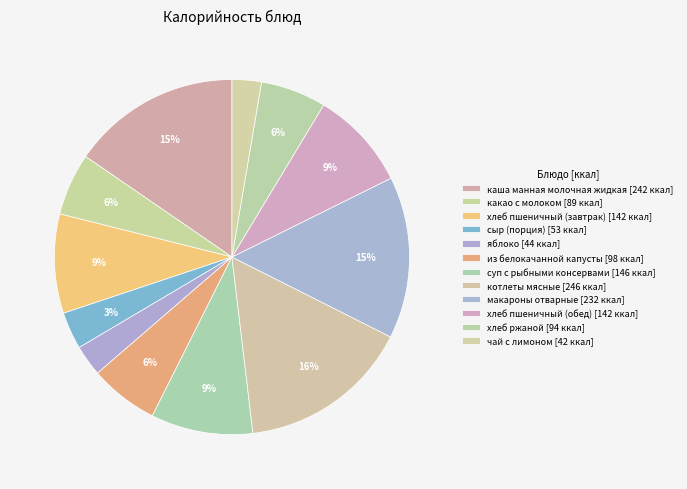

How many segments does this pie chart have?

12